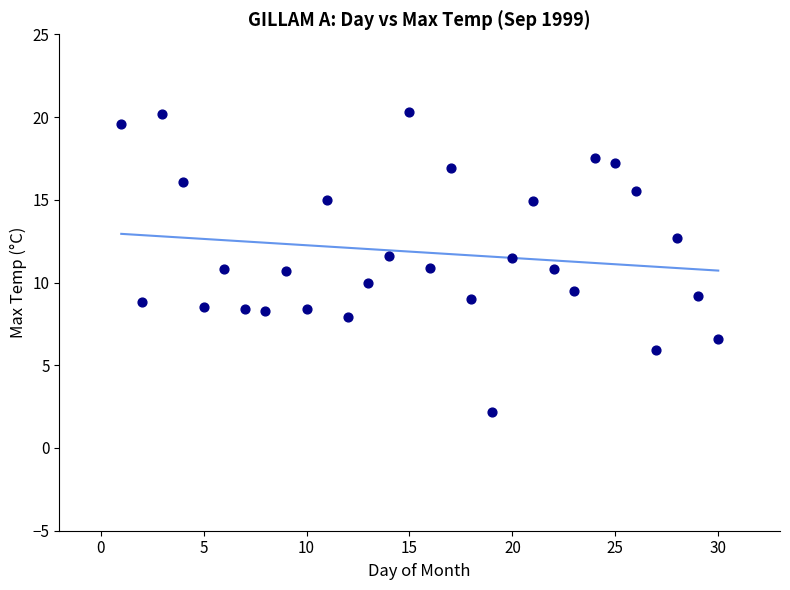

What is the range of Y values (max minus min)?

18.1